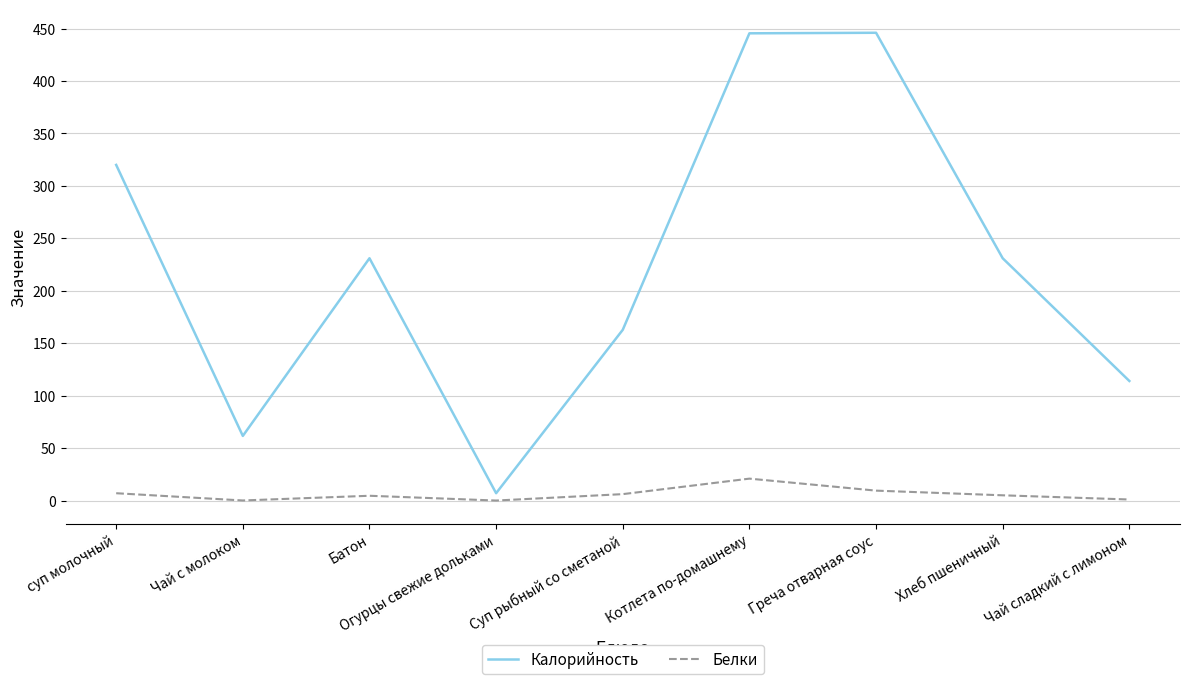

What is the average value of the Калорийность series?

224.3